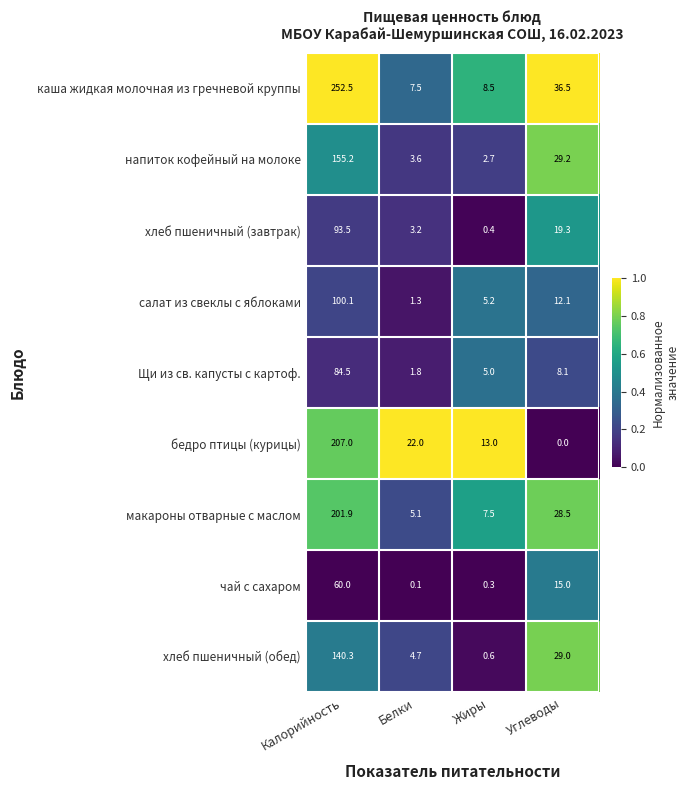

At Углеводы, list the series in order from largest to smallest.

каша жидкая молочная из гречневой круппы, напиток кофейный на молоке, хлеб пшеничный (обед), макароны отварные с маслом, хлеб пшеничный (завтрак), чай с сахаром, салат из свеклы с яблоками, Щи из св. капусты с картоф., бедро птицы (курицы)